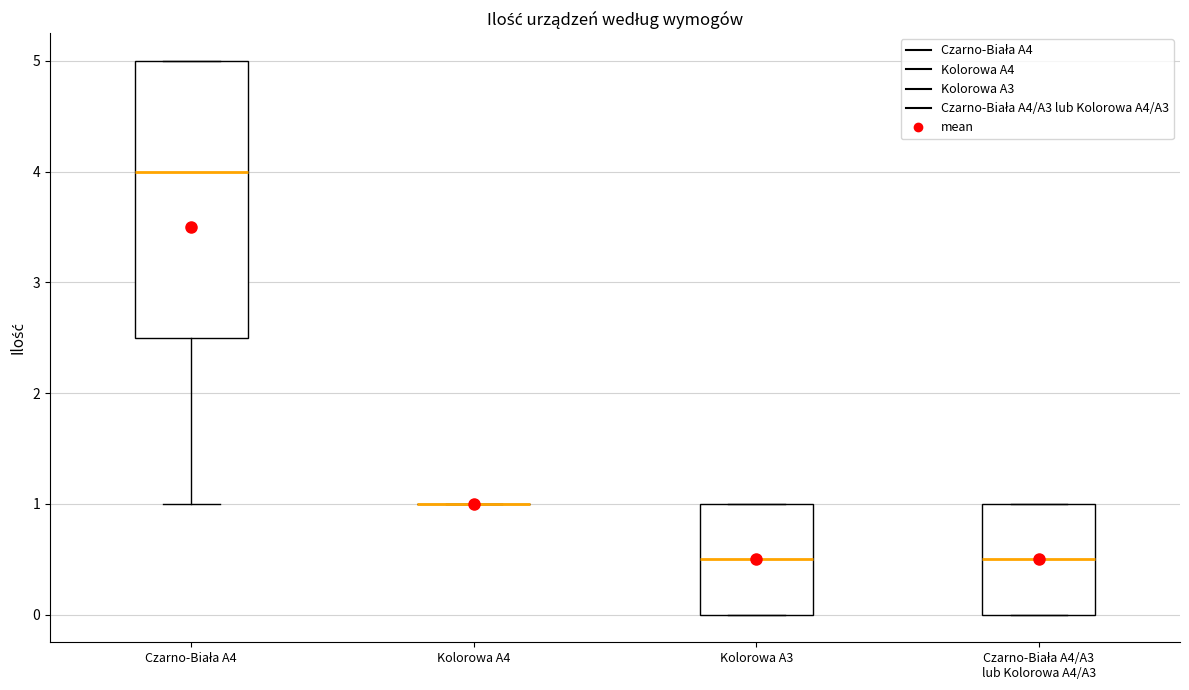

Where does the median line of the box for Czarno-Biała A4 sit on the y-axis? The values are not printed on the chart, so give them approximately, as read against the axis.

4.0